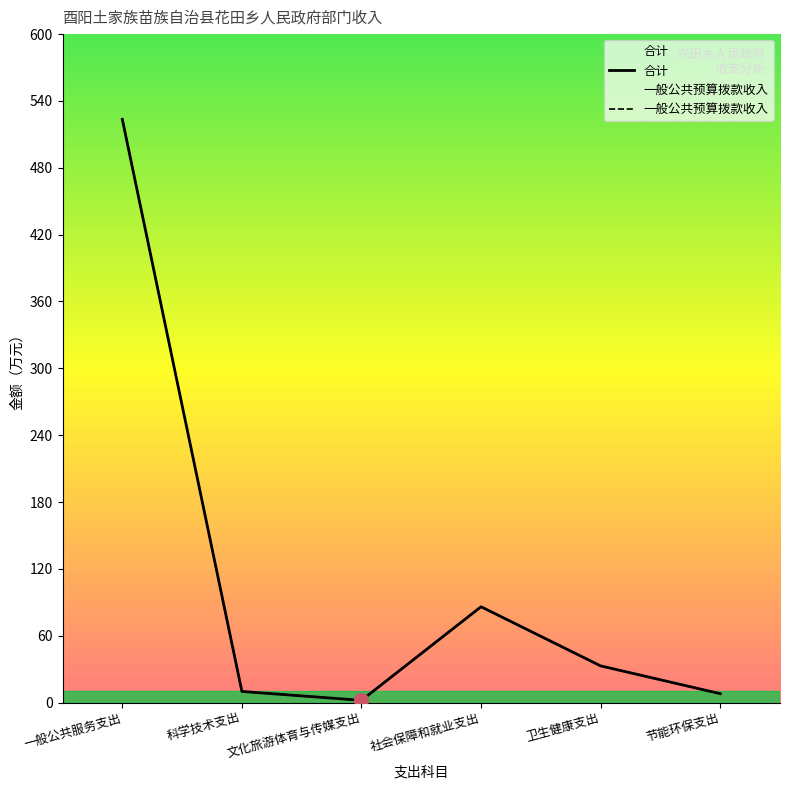

How many interior local valleys does the 一般公共预算拨款收入 series have?

1